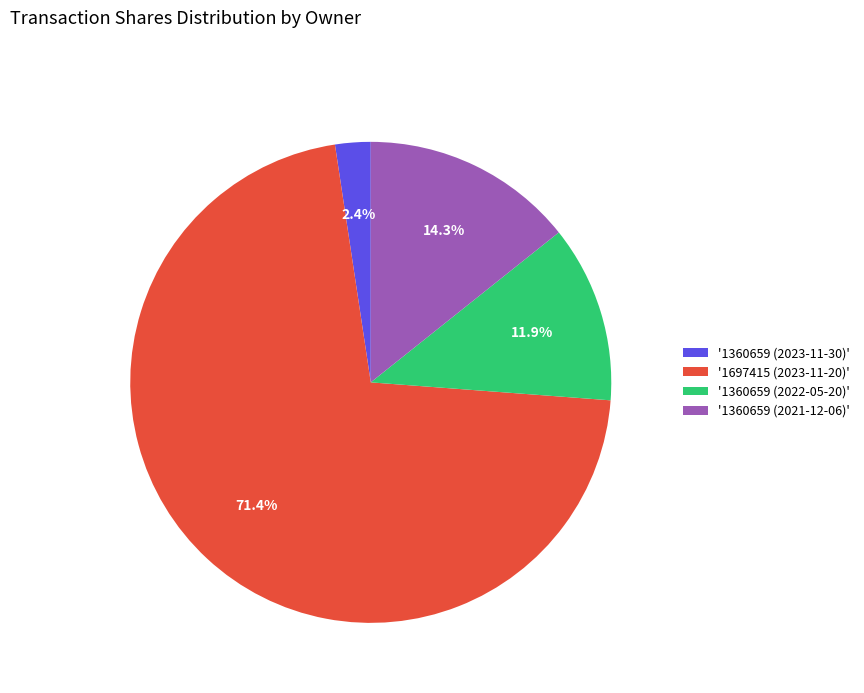

Which category has the biggest portion of the pie?

'1697415 (2023-11-20)'